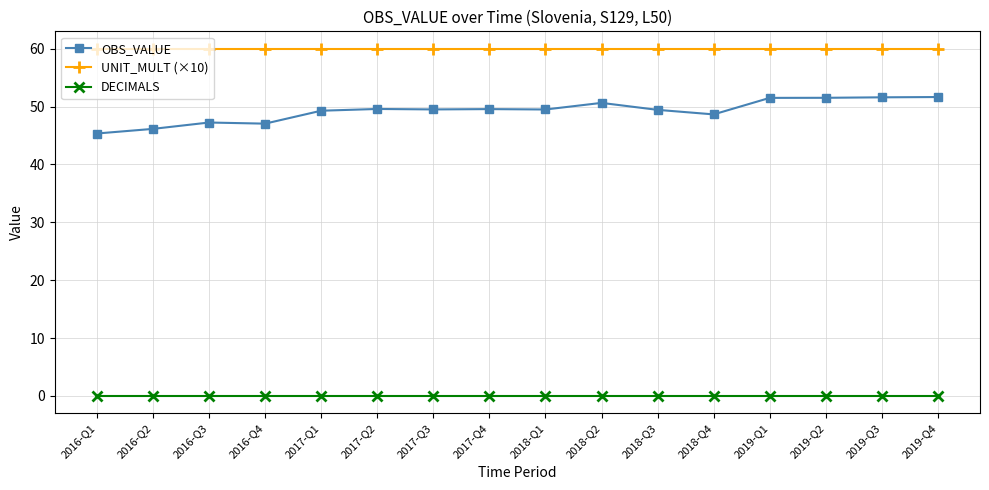

Which series has the largest range (max minus min)?

OBS_VALUE